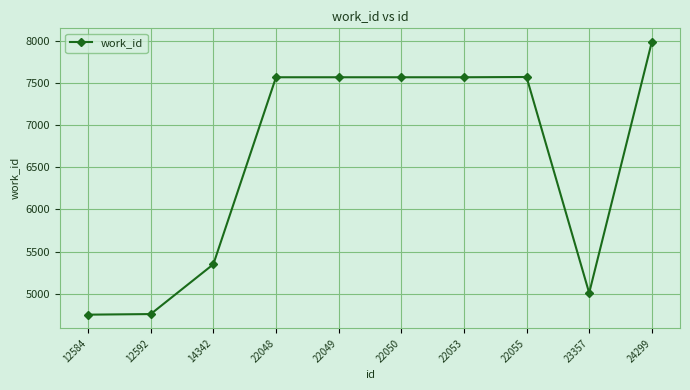

Which category has the highest value across all series?

24299